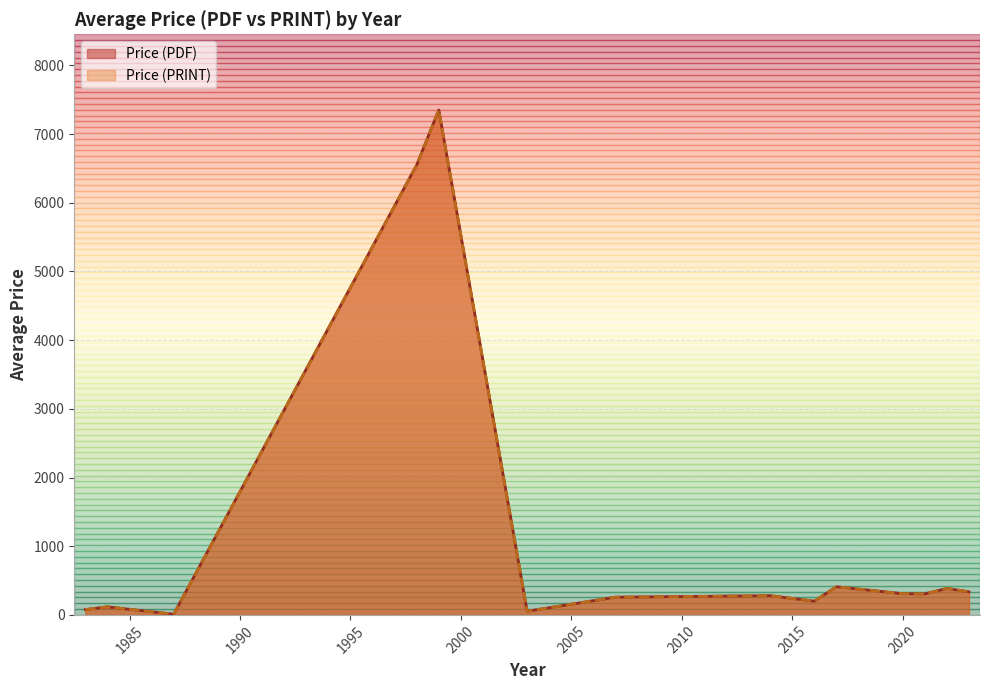

The Price (PDF) series shows 280.0 at 11. True or false?

True